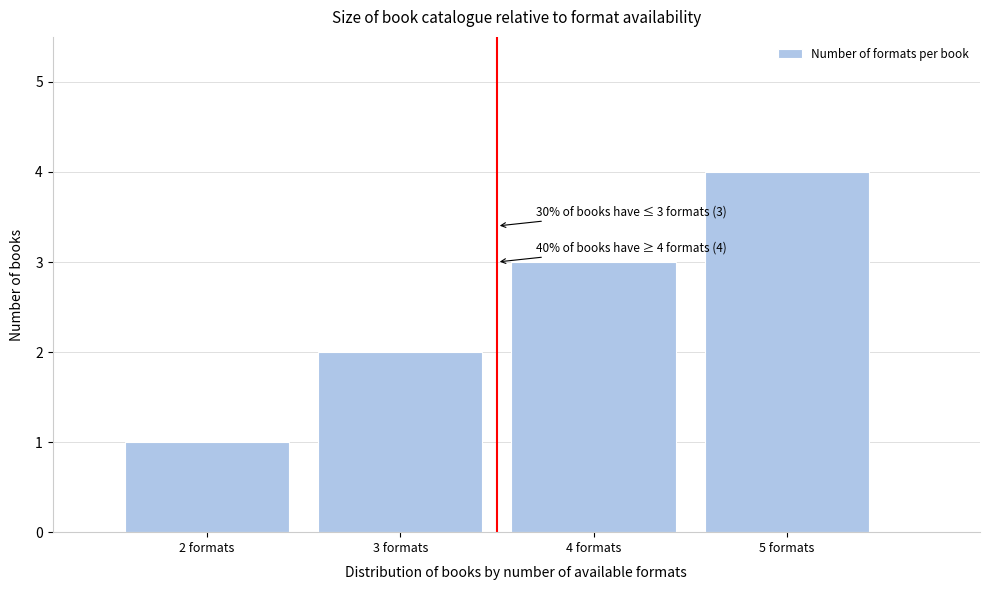

Over which range of the x-axis is the bar tallest?

4.5 to 5.5